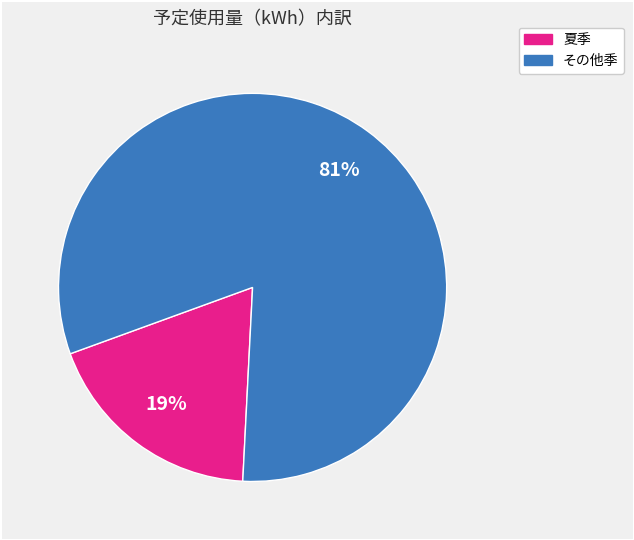

To the nearest percent, what is the average slice percentage?

50%